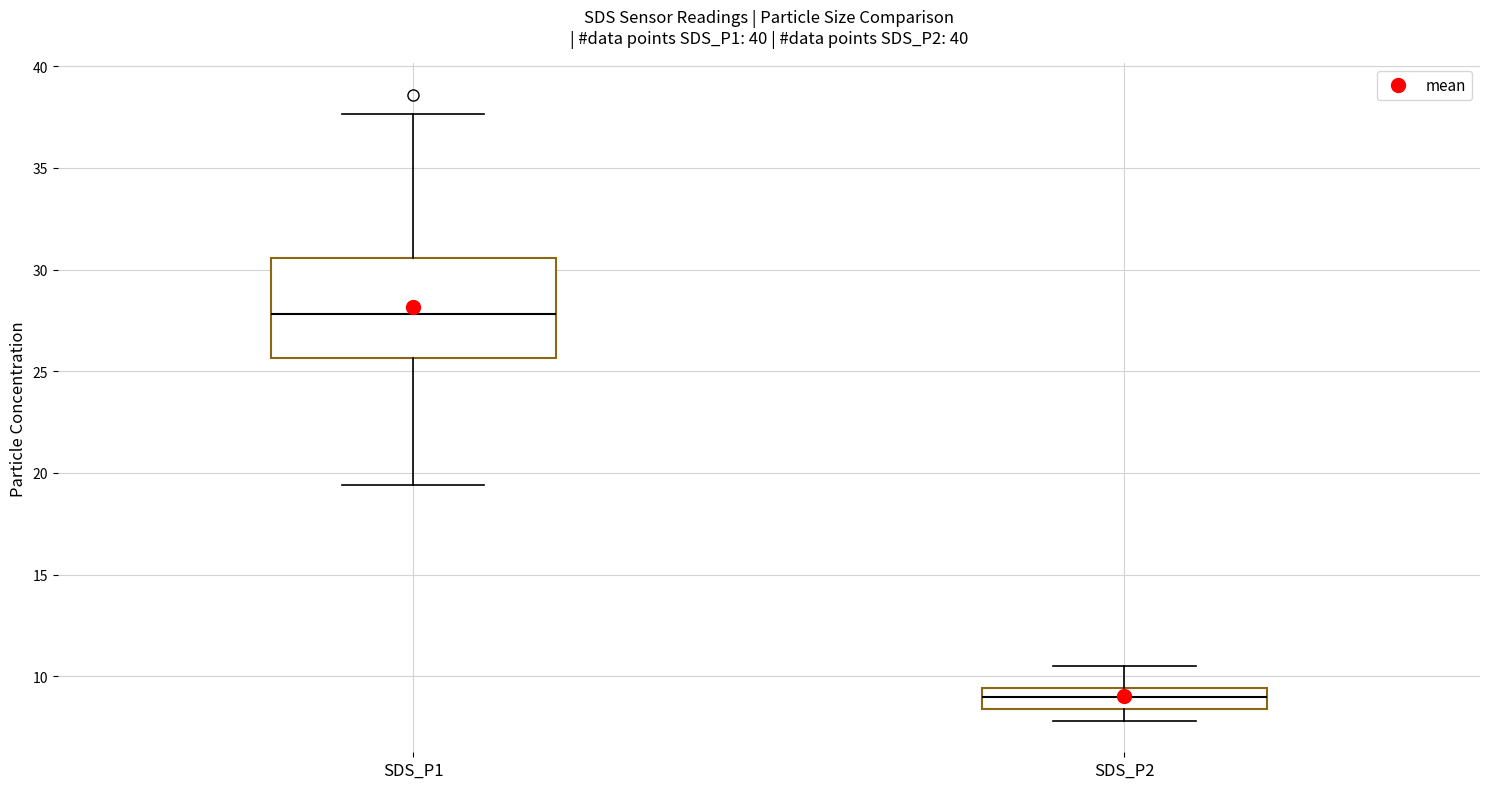

Where does the upper whisker of the box for SDS_P2 end on the y-axis? The values are not printed on the chart, so give them approximately, as read against the axis.

10.5